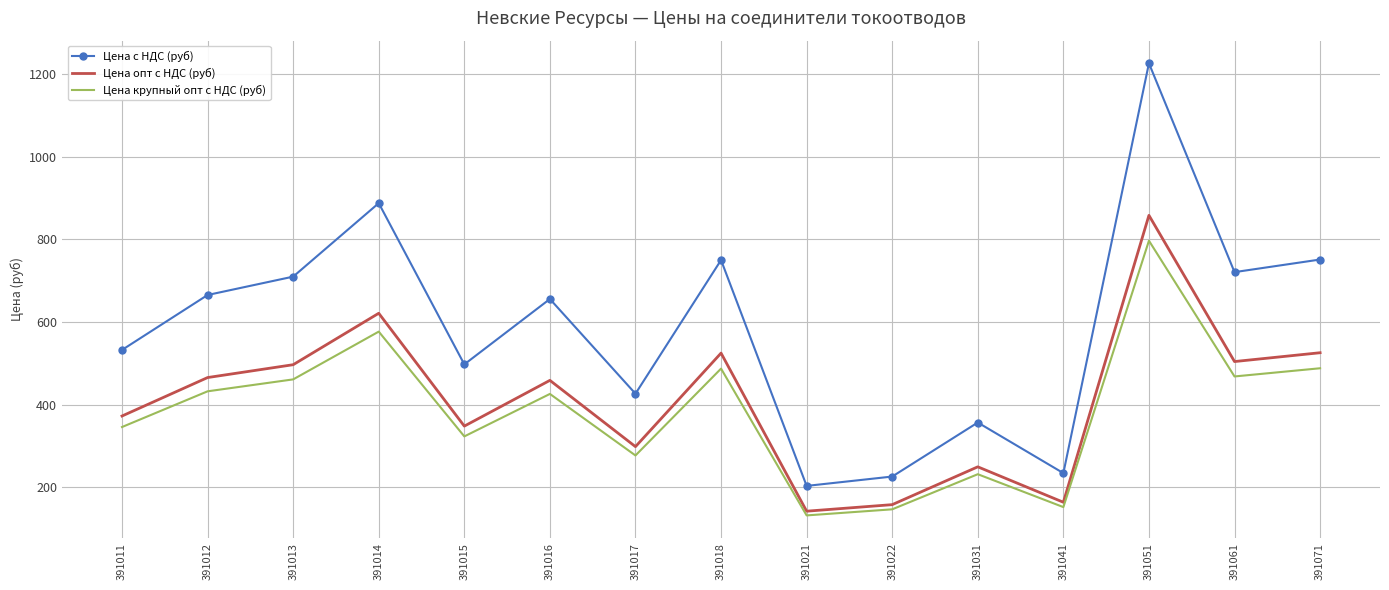

At which category does the chart reach its peak across all series?

391051